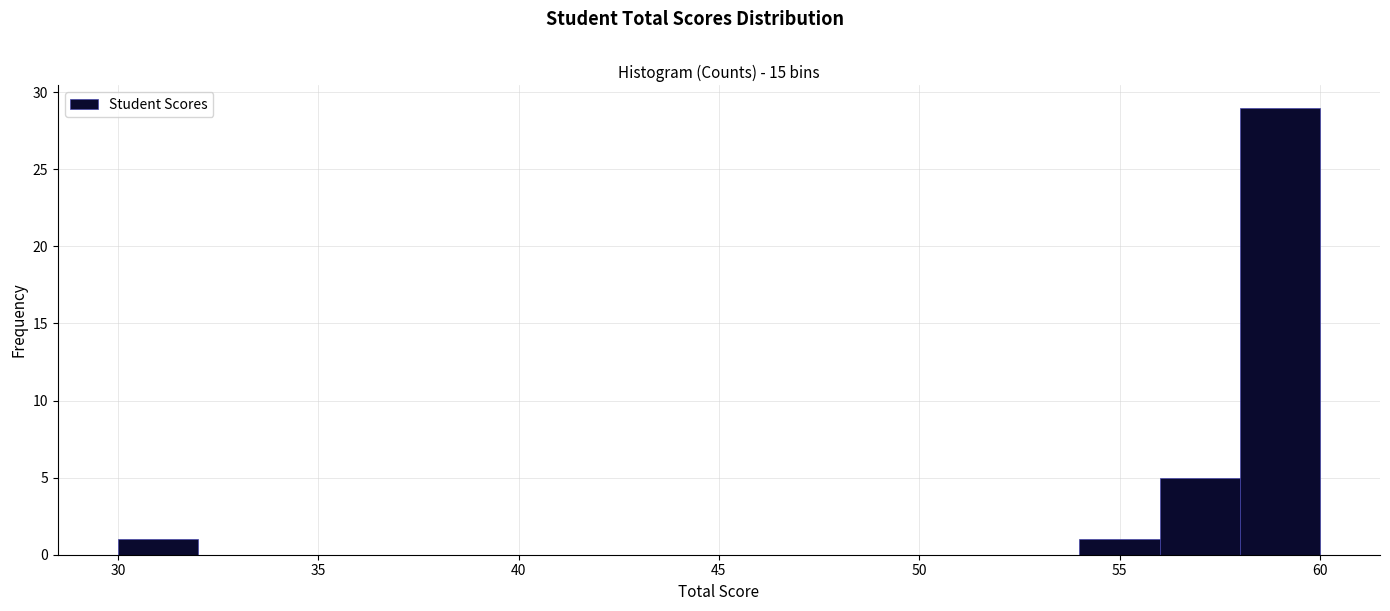

Reading left to right, transcribe this chart: for each bar, give the range it covers on the x-axis and its height. The values are not printed on the chart, so give them approximately, as read against the axis.

30 to 32: 1
32 to 34: 0
34 to 36: 0
36 to 38: 0
38 to 40: 0
40 to 42: 0
42 to 44: 0
44 to 46: 0
46 to 48: 0
48 to 50: 0
50 to 52: 0
52 to 54: 0
54 to 56: 1
56 to 58: 5
58 to 60: 29